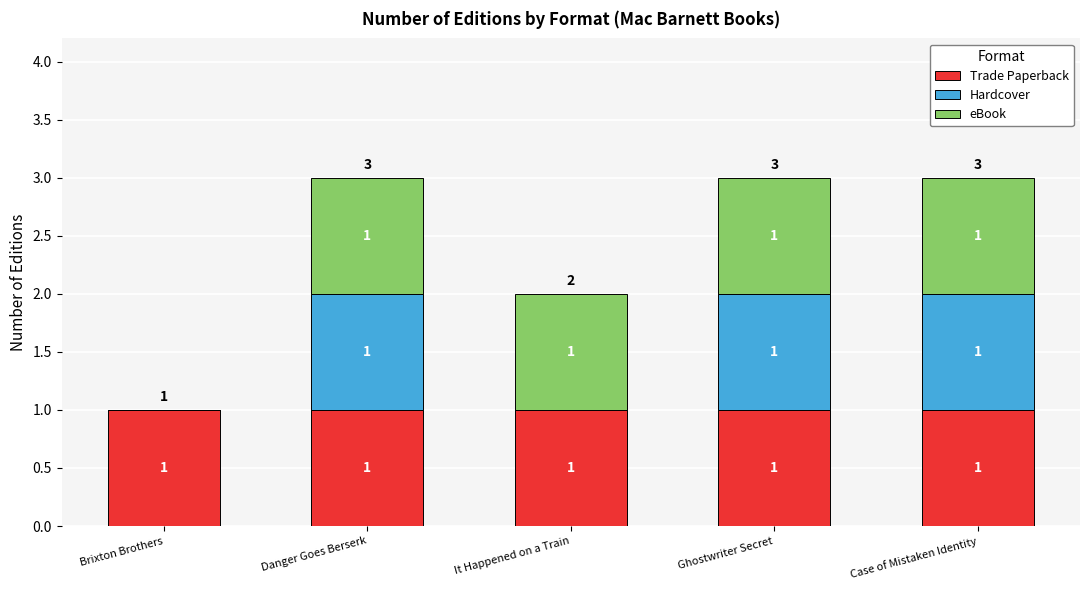

What is the total value across all series at Danger Goes Berserk?

3